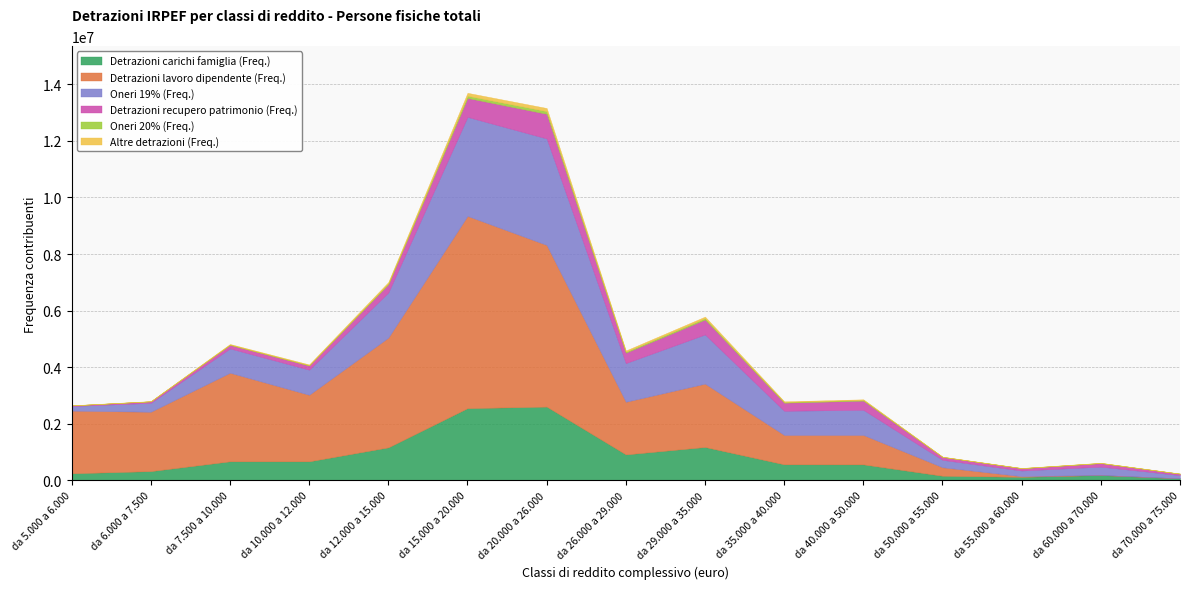

In Altre detrazioni (Freq.), how many points are higher than both neighbors (excluding endpoints)?

3